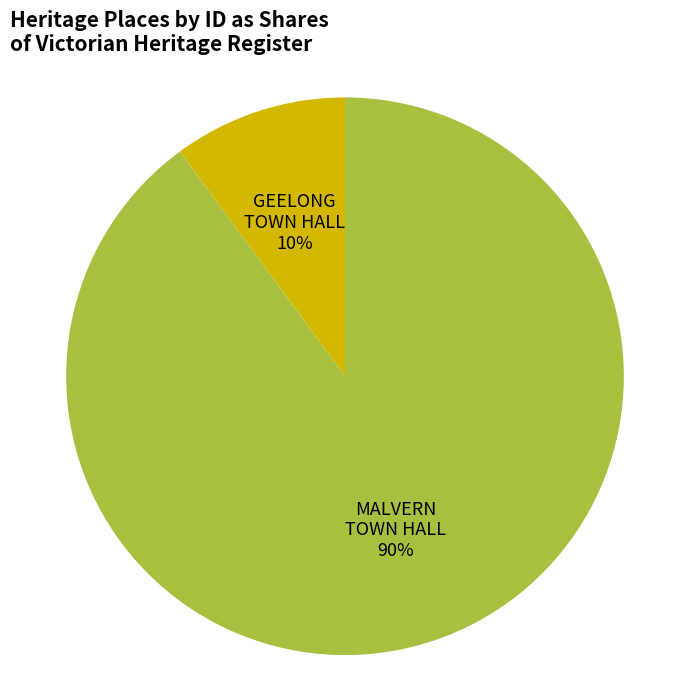

Count the number of slices in the pie.

2